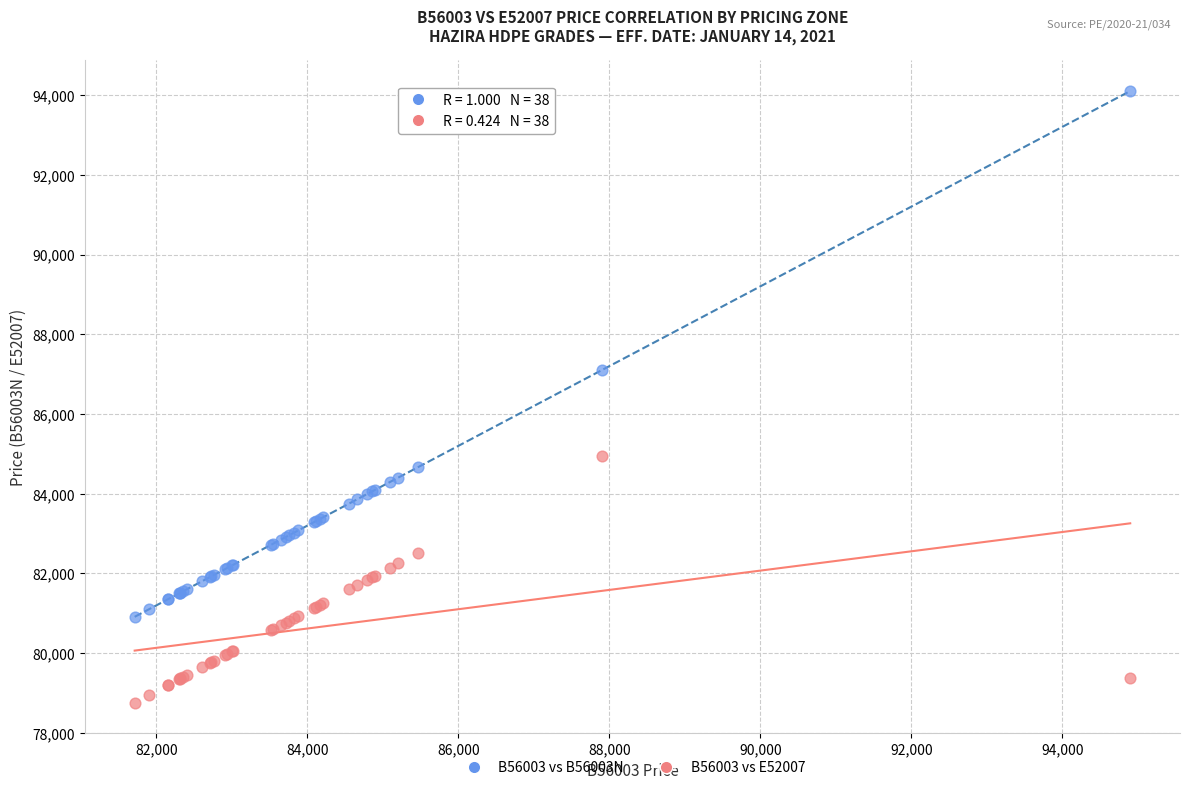

In the B56003 vs B56003N series, what Y value is closest to 87506?

87104